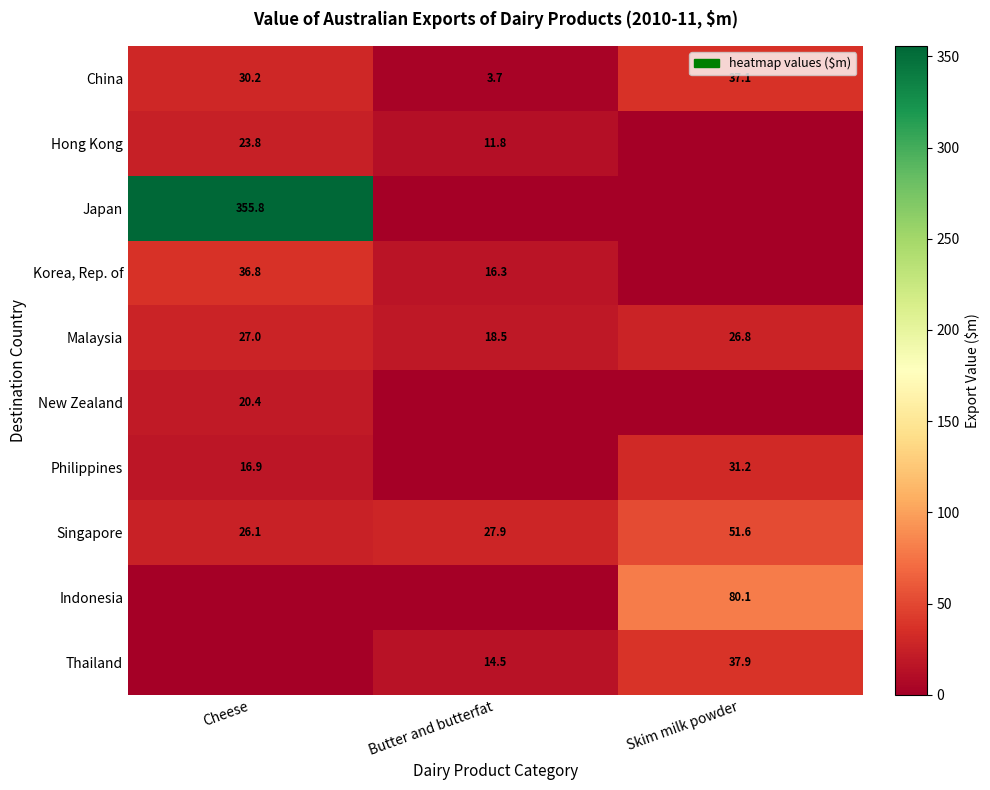

At how many categories does at least one series exceed 271?

1